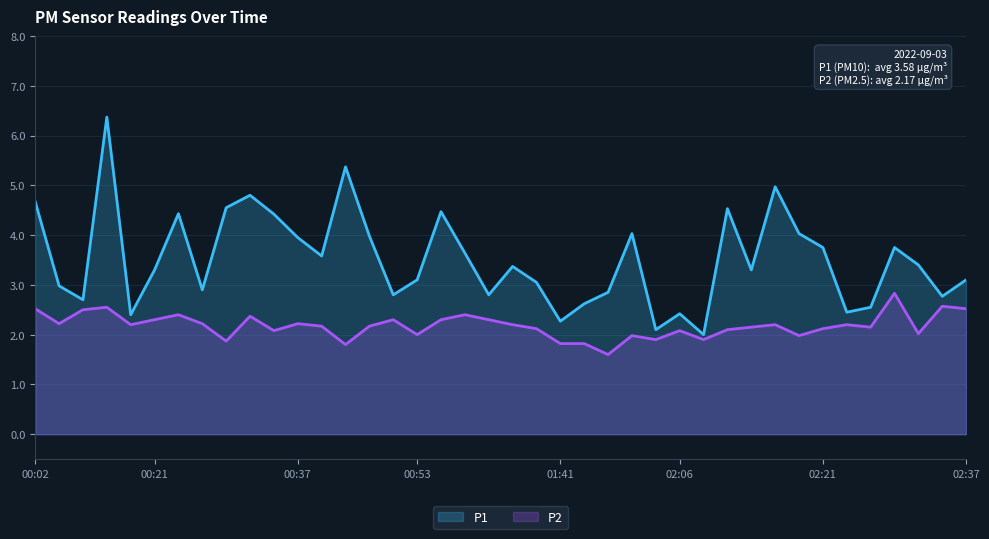

Which label corresponds to the largest value in the chart?

00:16